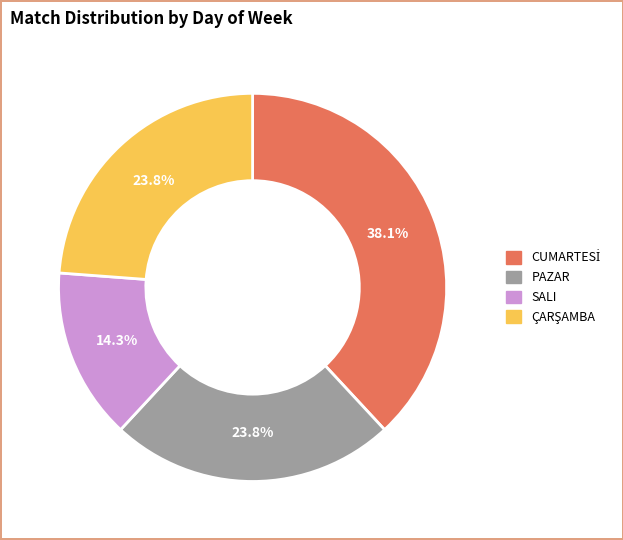

Which has a higher value, SALI or PAZAR?

PAZAR